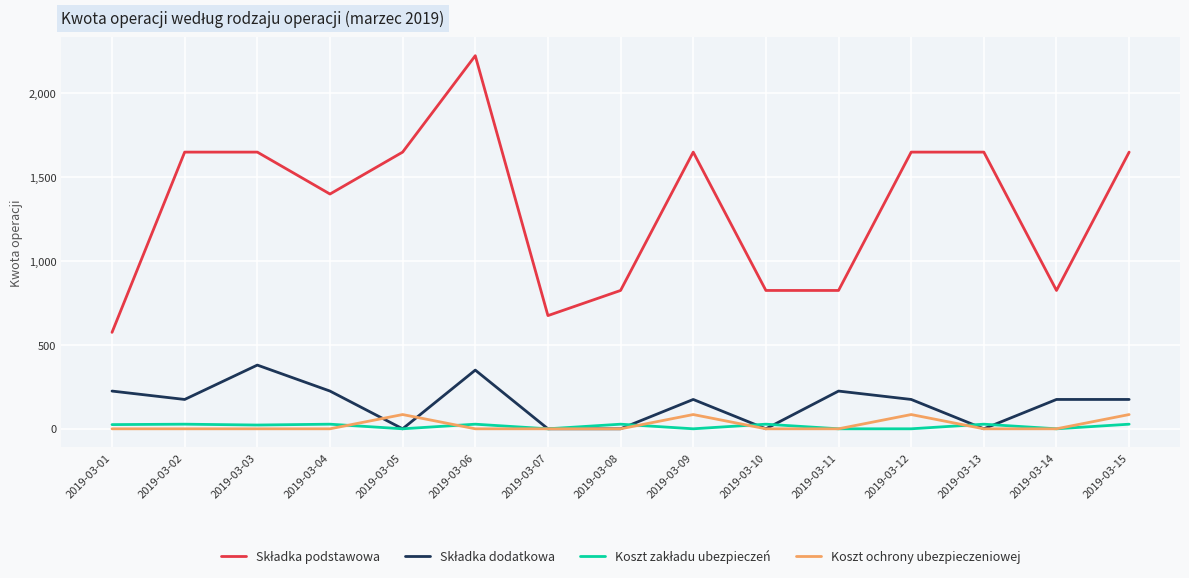

What is the total value across all series at 2019-03-11?

1050.0